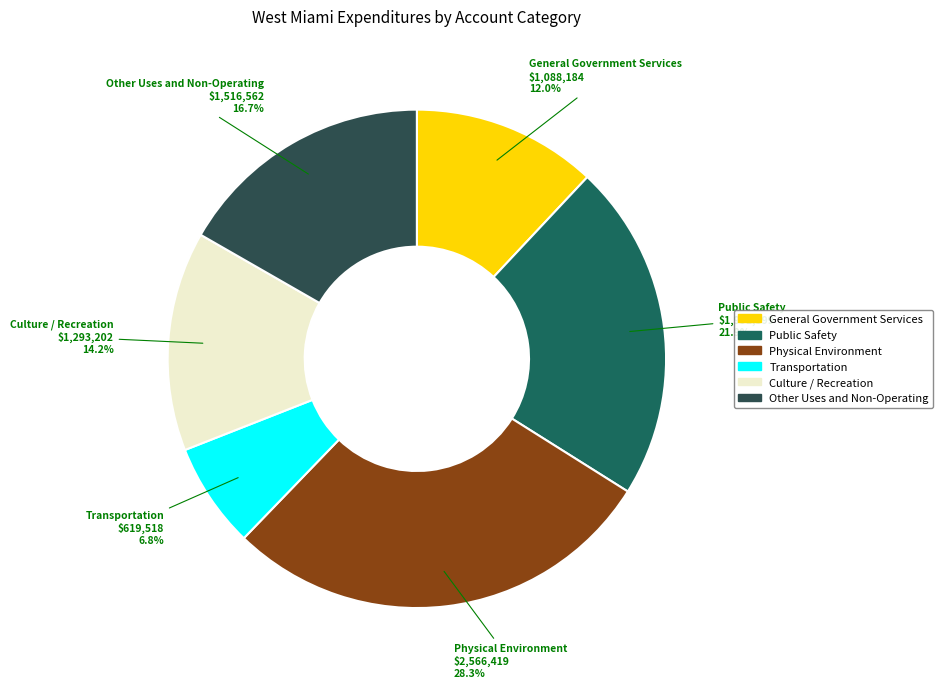

Which slice is the smallest?

Transportation